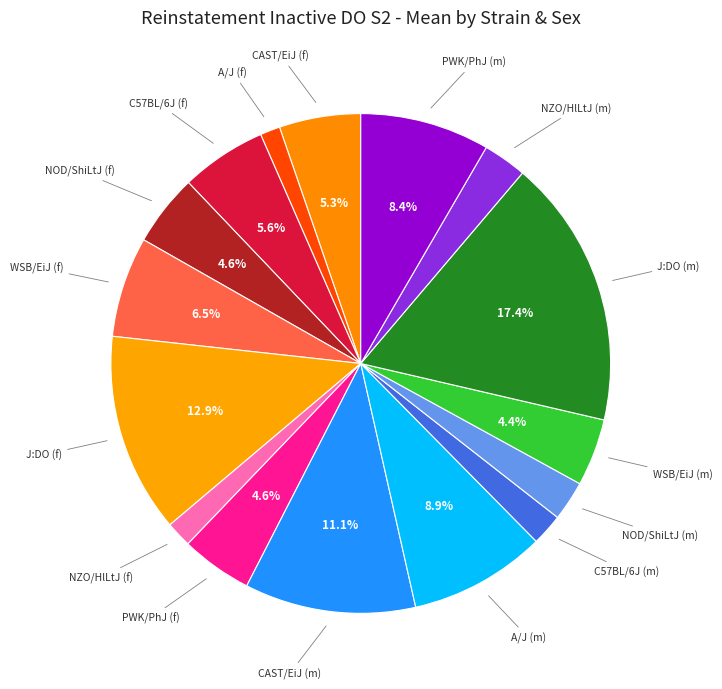

How many segments does this pie chart have?

16